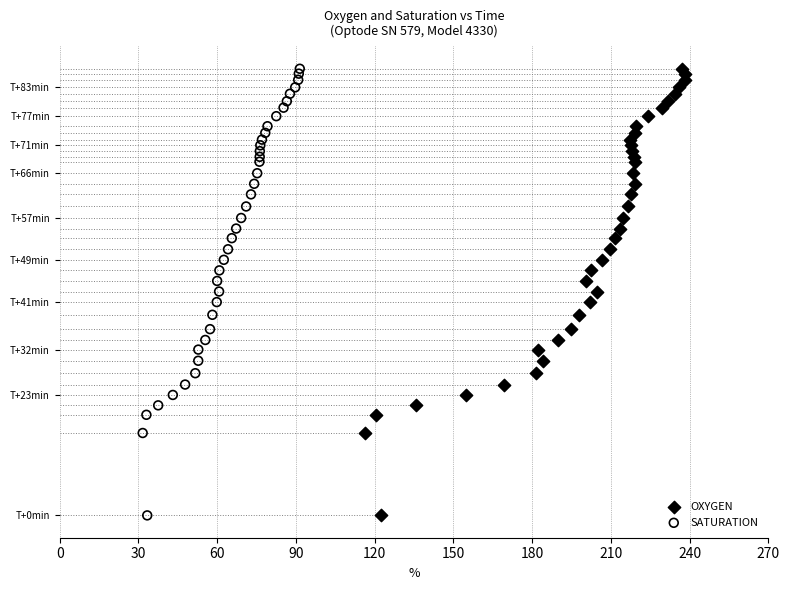

What are all the series names shown in the legend?

OXYGEN, SATURATION